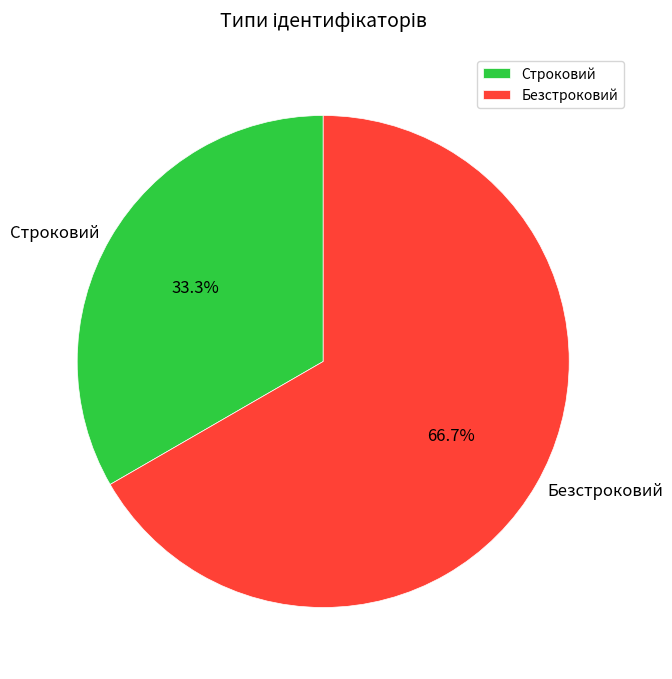

What portion of the pie excludes Безстроковий?

33.3%